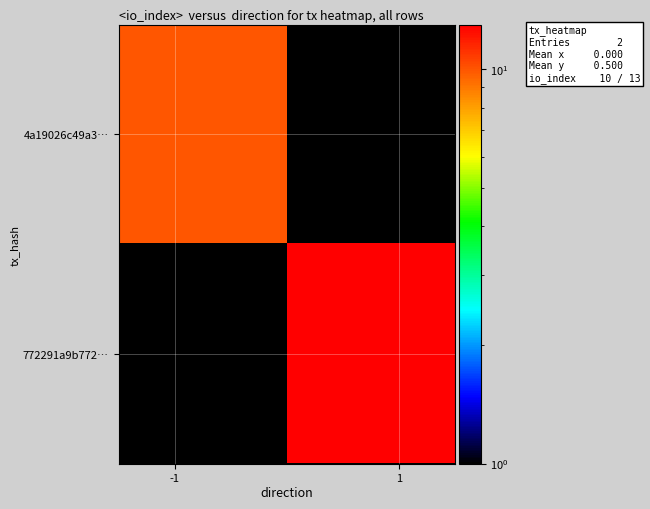

At how many categories does at least one series exceed 10?

1